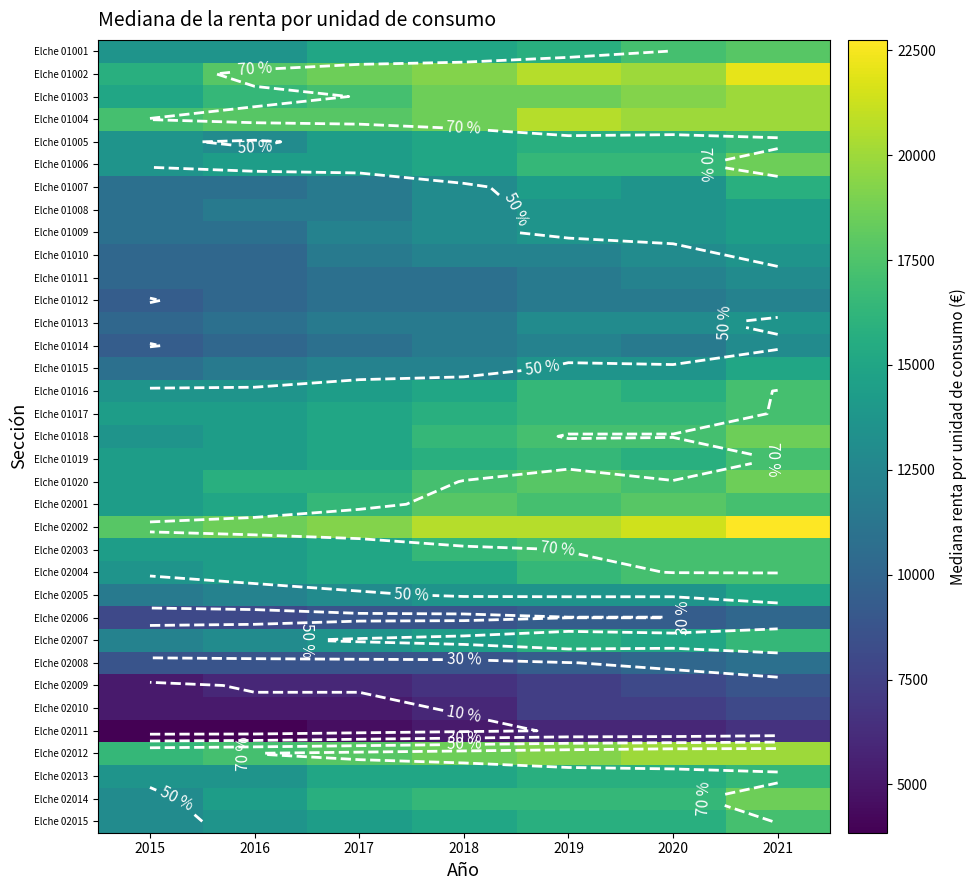

Between 2018 and 2017, which is larger?

2018